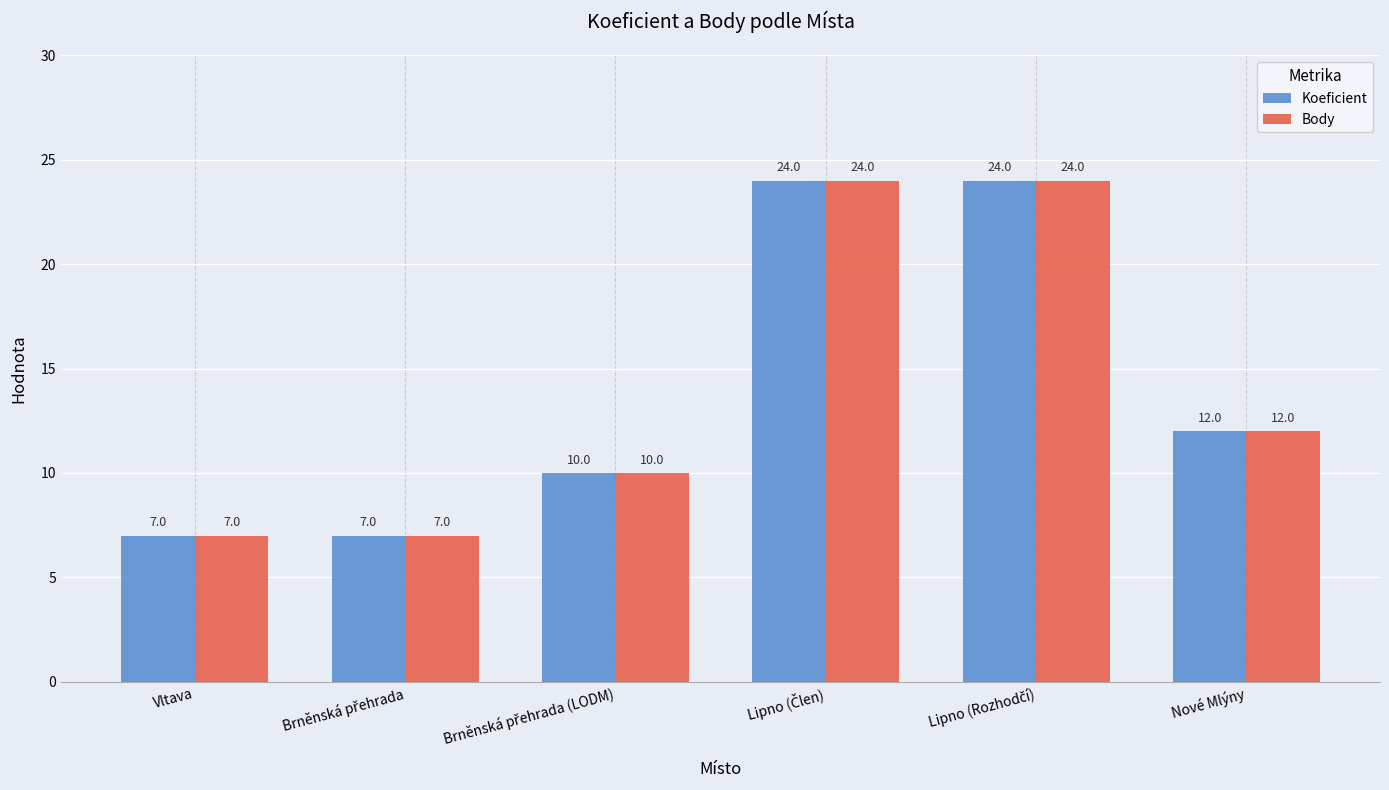

Reading left to right, extract all data points from this chart.

Koeficient: 7	7	10	24	24	12
Body: 7	7	10	24	24	12